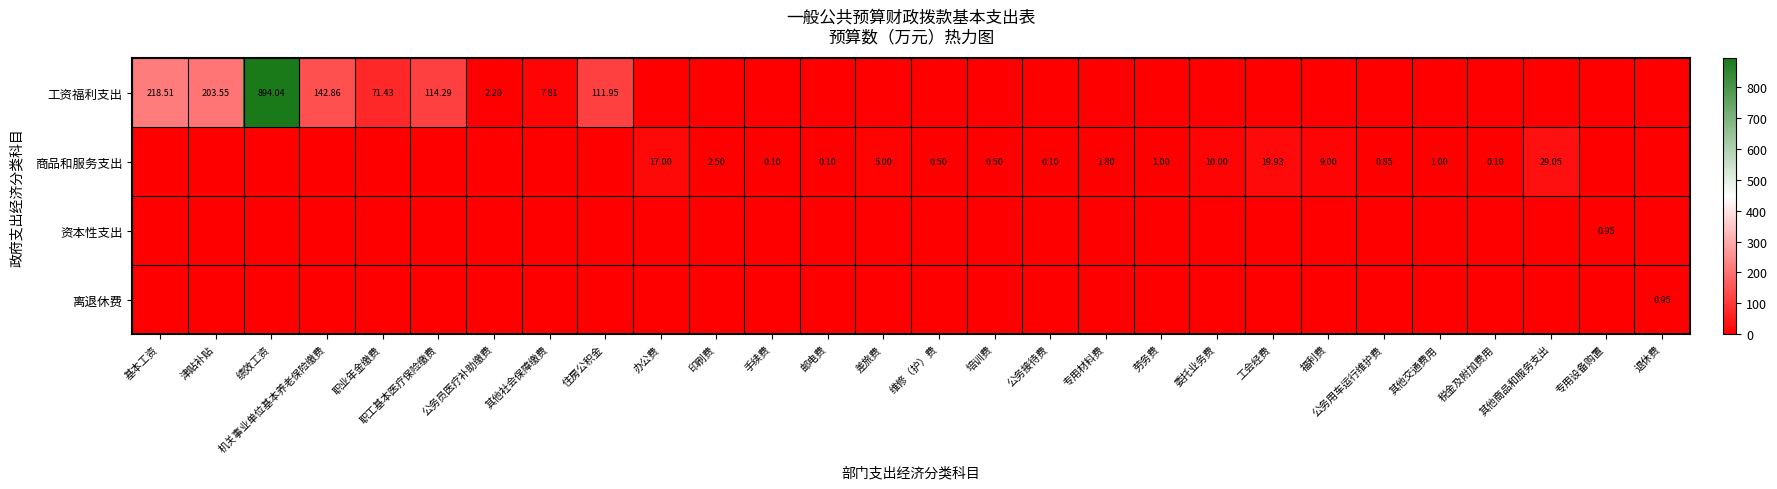

Which category has the lowest value across all series?

办公费